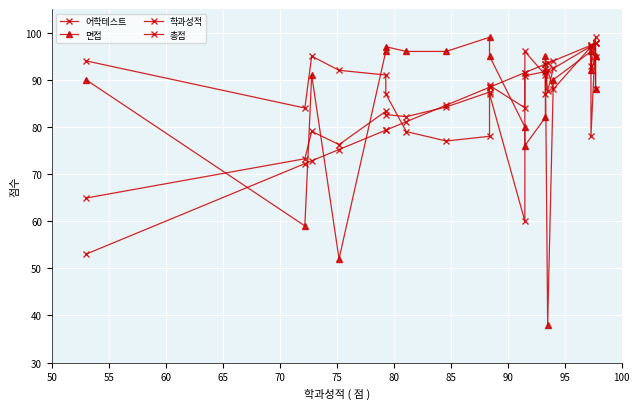

The 총점 series shows 136.1 at 80. True or false?

False